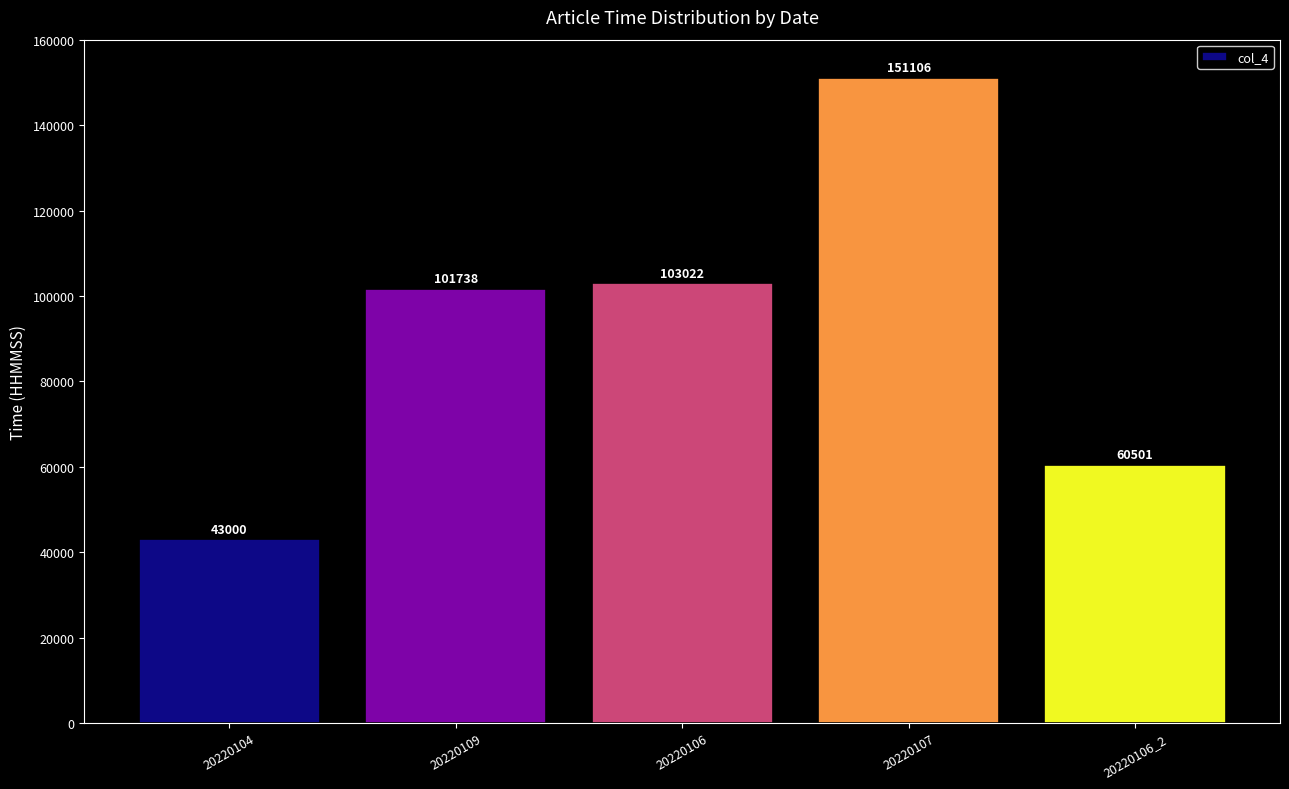

How many values are below 101738?

2